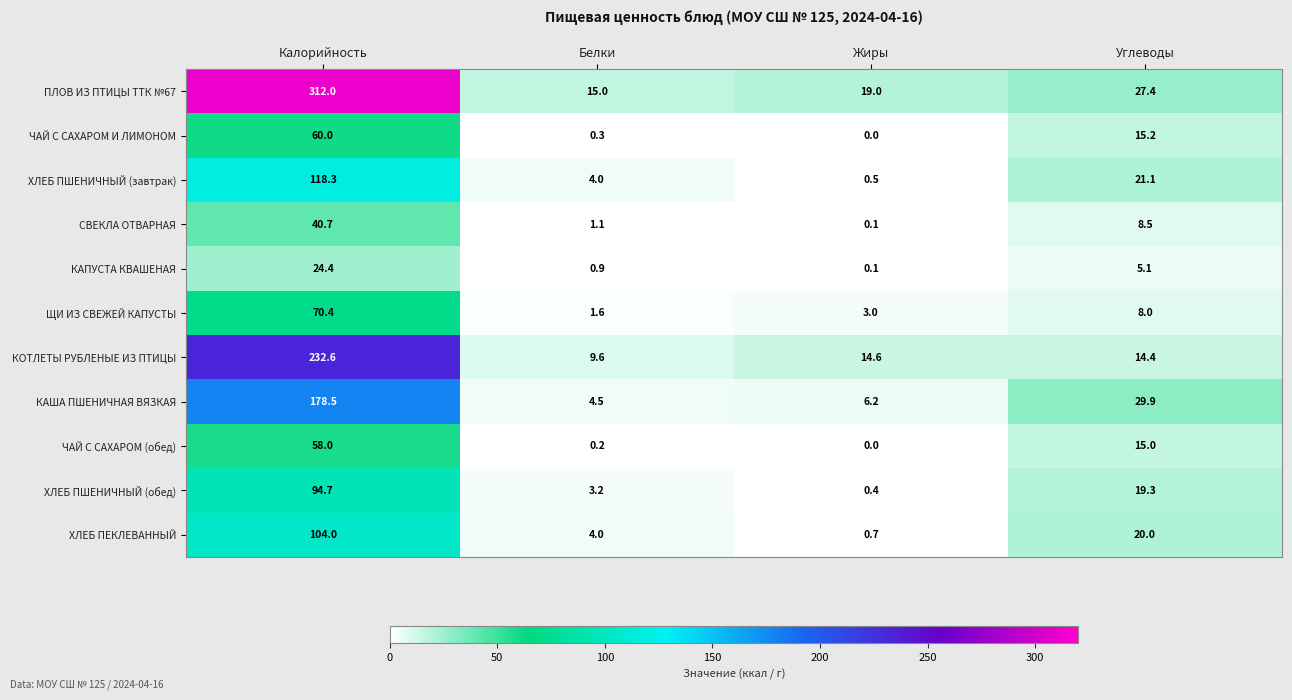

At how many categories does at least one series exceed 168?

1